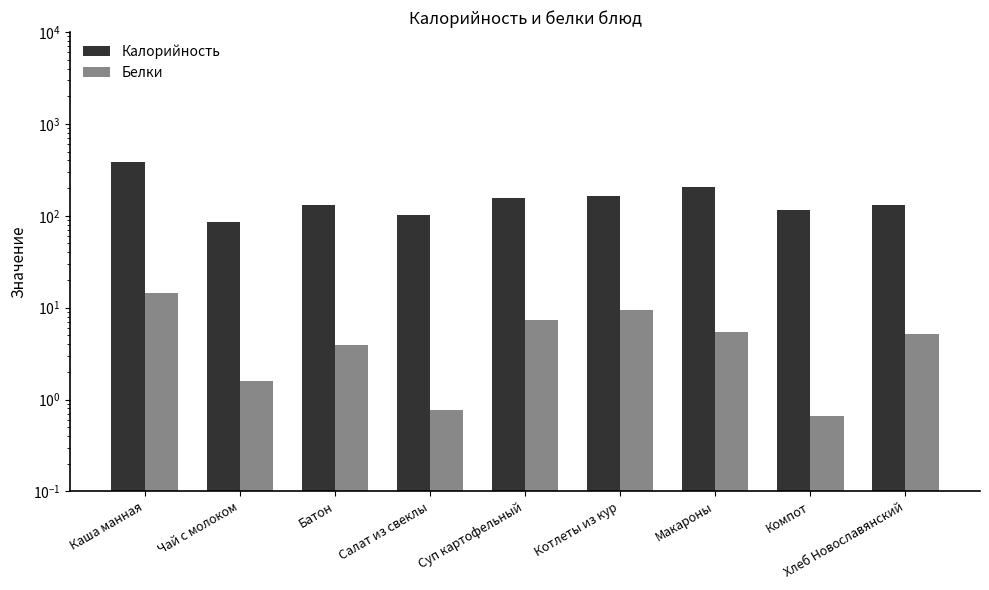

What is the average value of the Белки series?

5.4